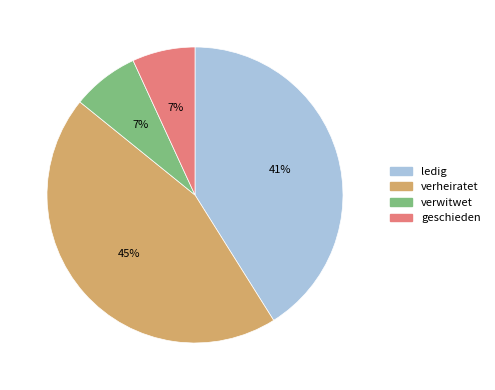

Is it true that verwitwet is 7% of the pie?

True